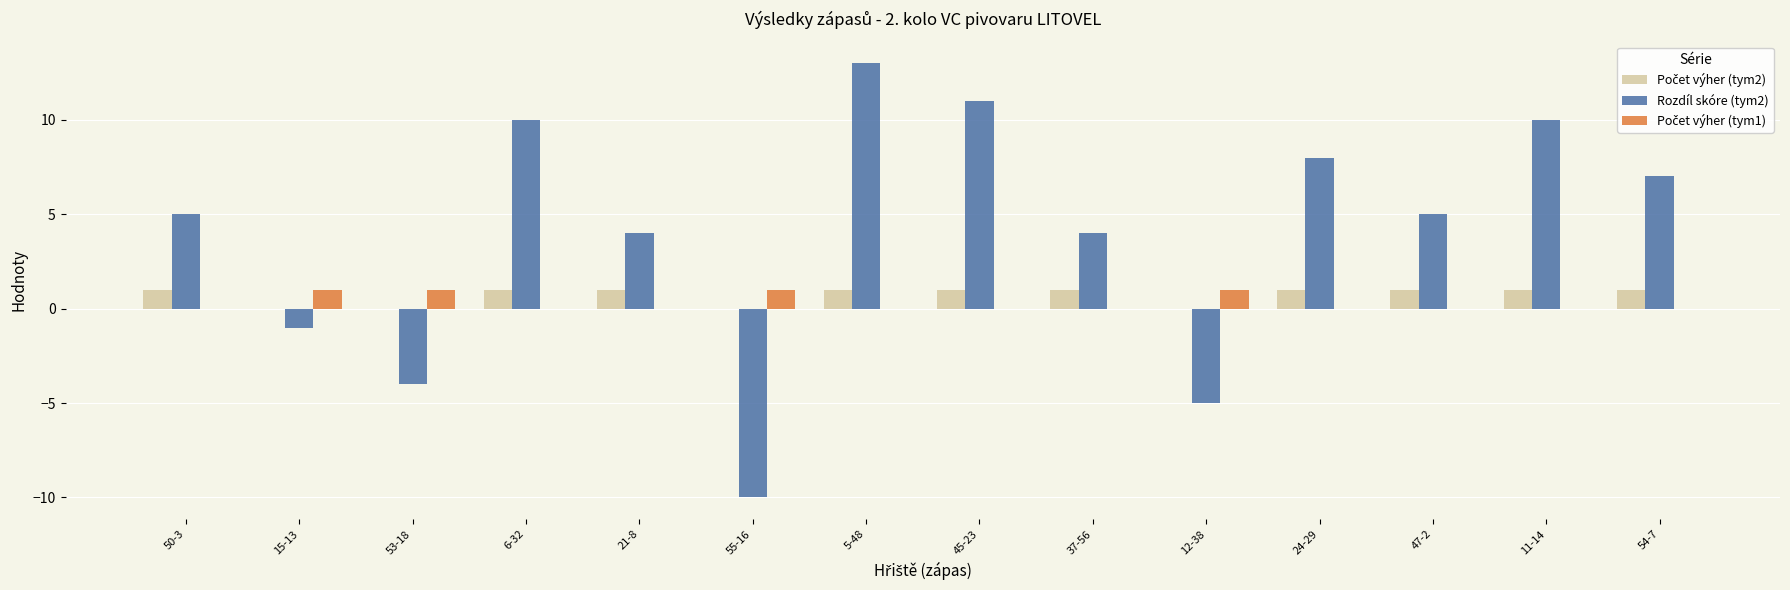

Count the number of data series in this chart.

3